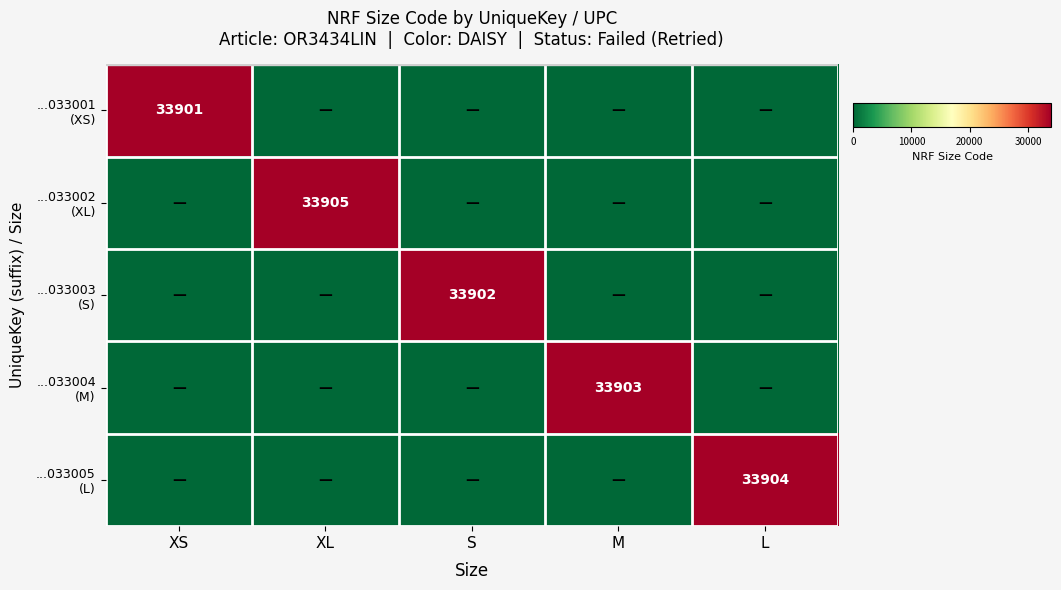

The value of ...033003 (S) at S is 33902. True or false?

True